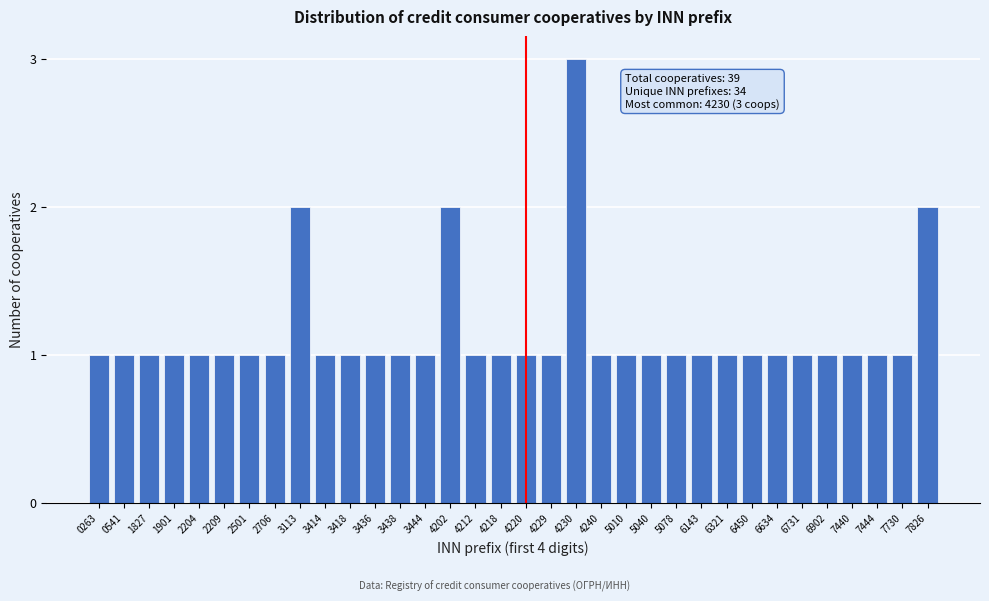

What is the maximum value shown in the chart?

3